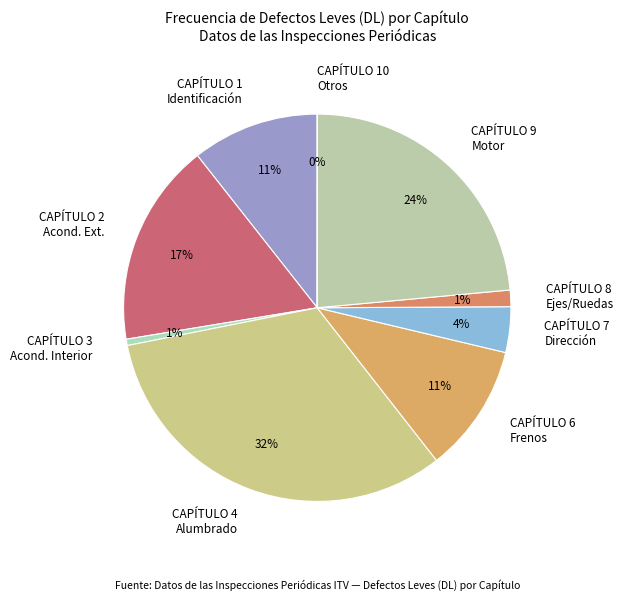

Which slice is the largest?

CAPÍTULO 4 Alumbrado